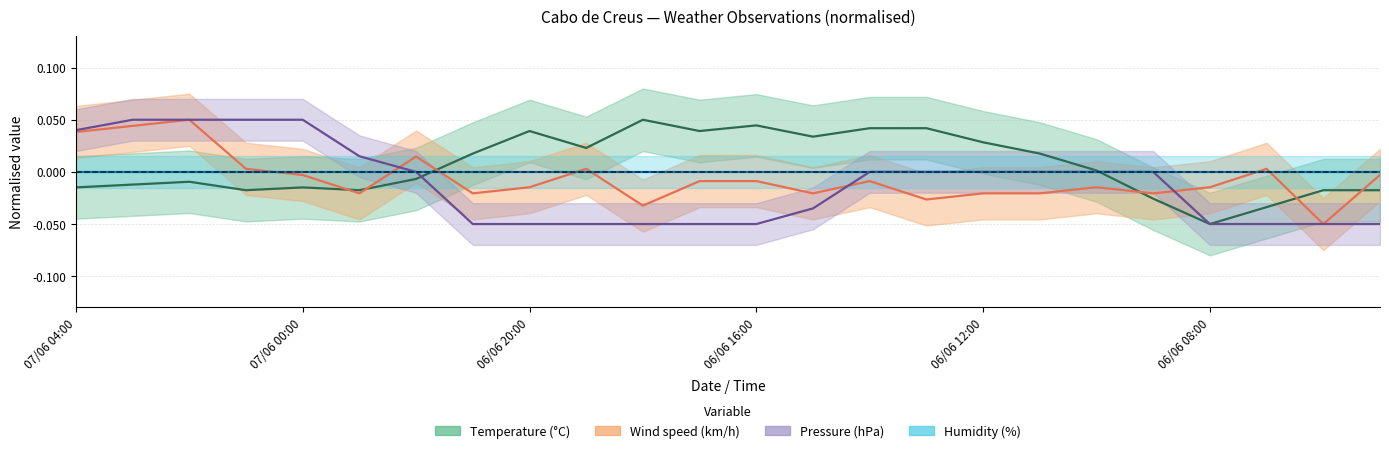

How many data points in Pressure (hPa) are less than 0?

11